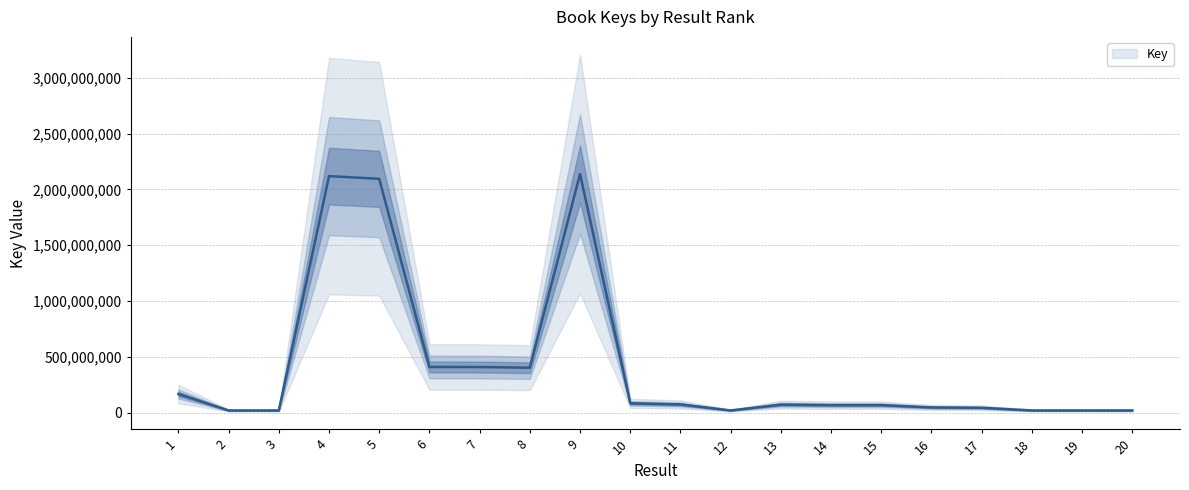

List the labels in order of value, smallest first.

12, 2, 18, 19, 20, 3, 17, 16, 14, 15, 13, 11, 10, 1, 8, 7, 6, 5, 4, 9